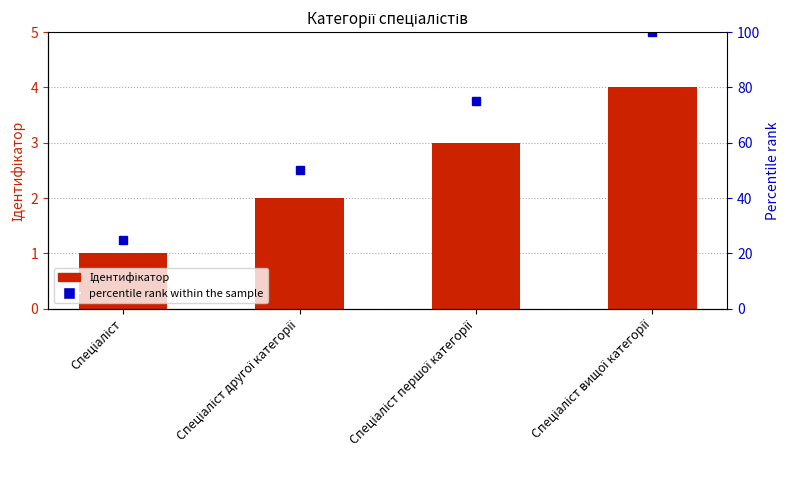

What is the greatest value displayed?

100